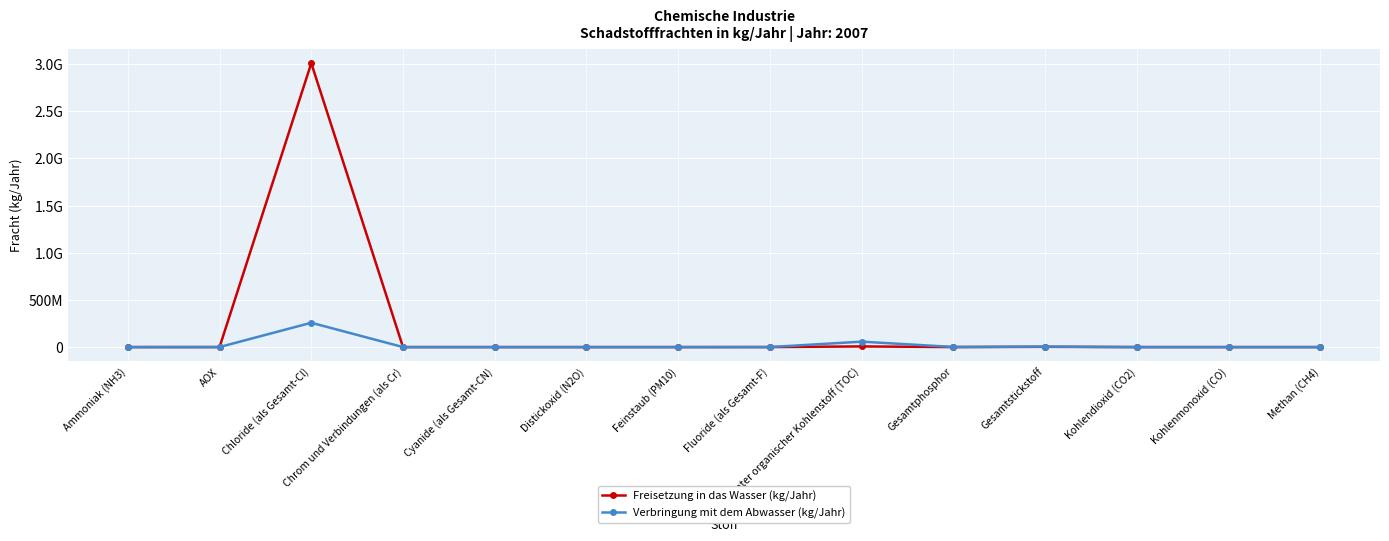

What is the label of the 8th point from the right?

Feinstaub (PM10)